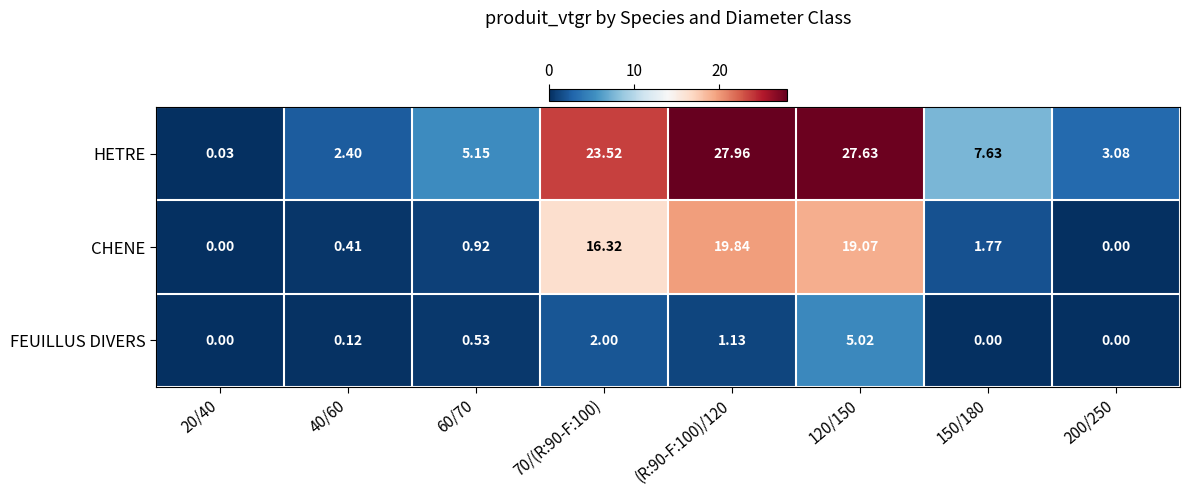

List the series in order of their peak value, highest first.

HETRE, CHENE, FEUILLUS DIVERS